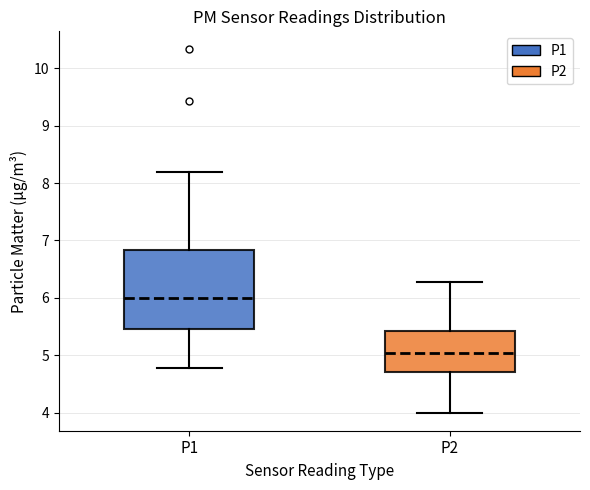

Reading left to right, transcribe this box plot: for each box, give where its median line is, the range the box spans, and where its two whiskers end, as read against the y-axis. The values are not printed on the chart, so give them approximately, as read against the axis.

P1: median 6.0, box 5.5 to 6.8, whiskers 4.8 to 8.2
P2: median 5.0, box 4.7 to 5.4, whiskers 4.0 to 6.3